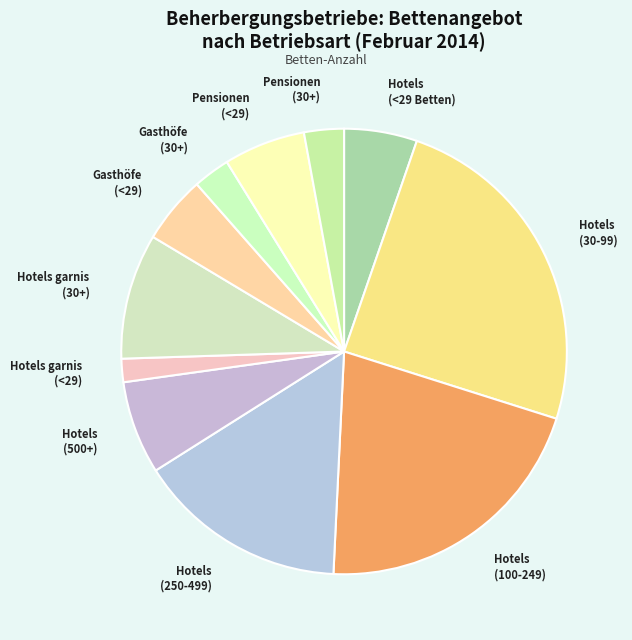

Do Hotels garnis (30+) and Hotels (100-249) together represent more than half of the pie?

No